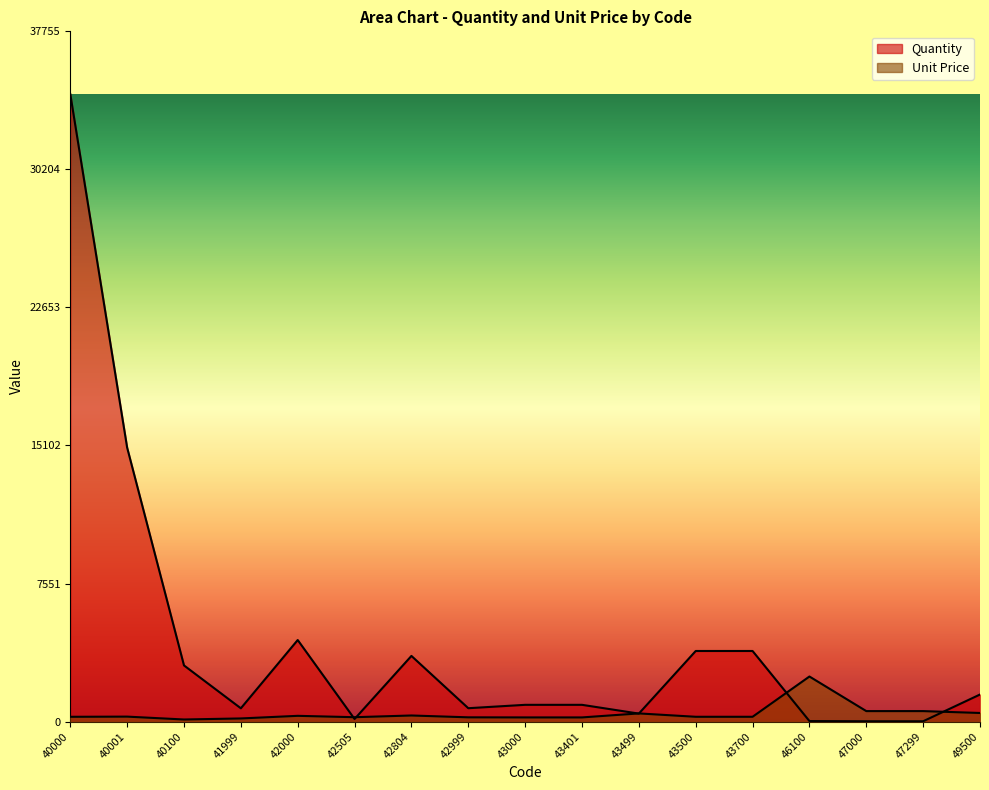

At which category does Quantity reach its first local valley?

41999